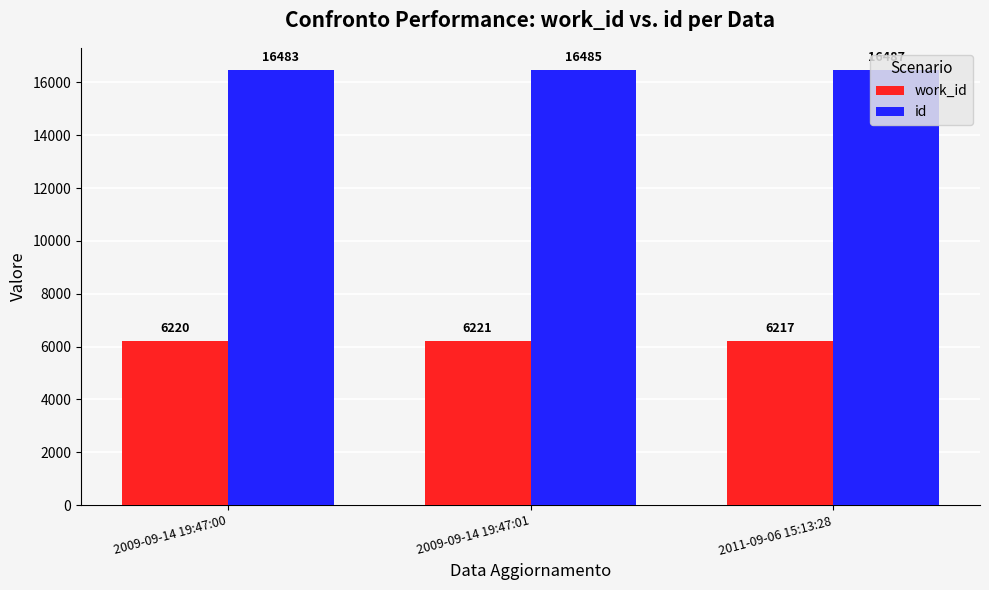

What is the greatest value displayed?

16487